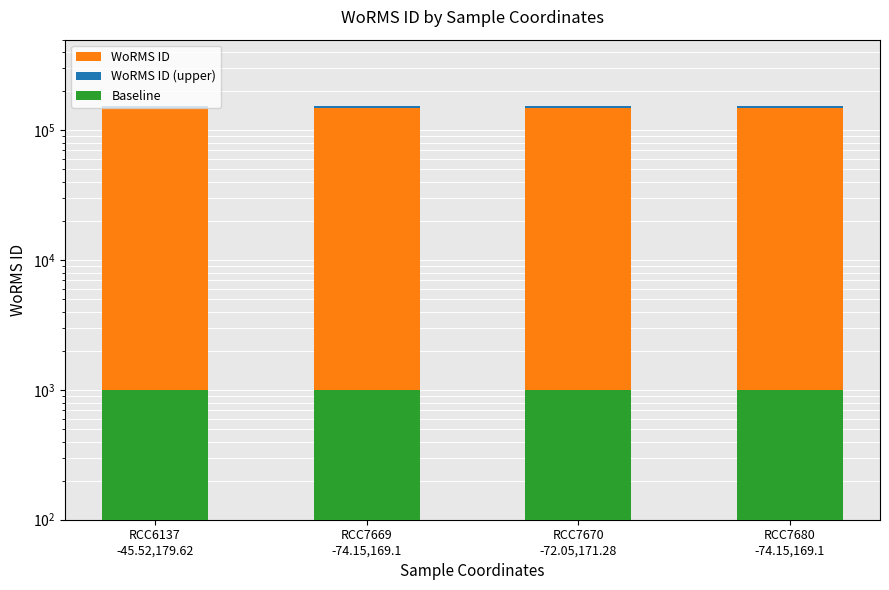

Between RCC7669
-74.15,169.1 and RCC7680
-74.15,169.1, which series saw the biggest shift?

WoRMS ID